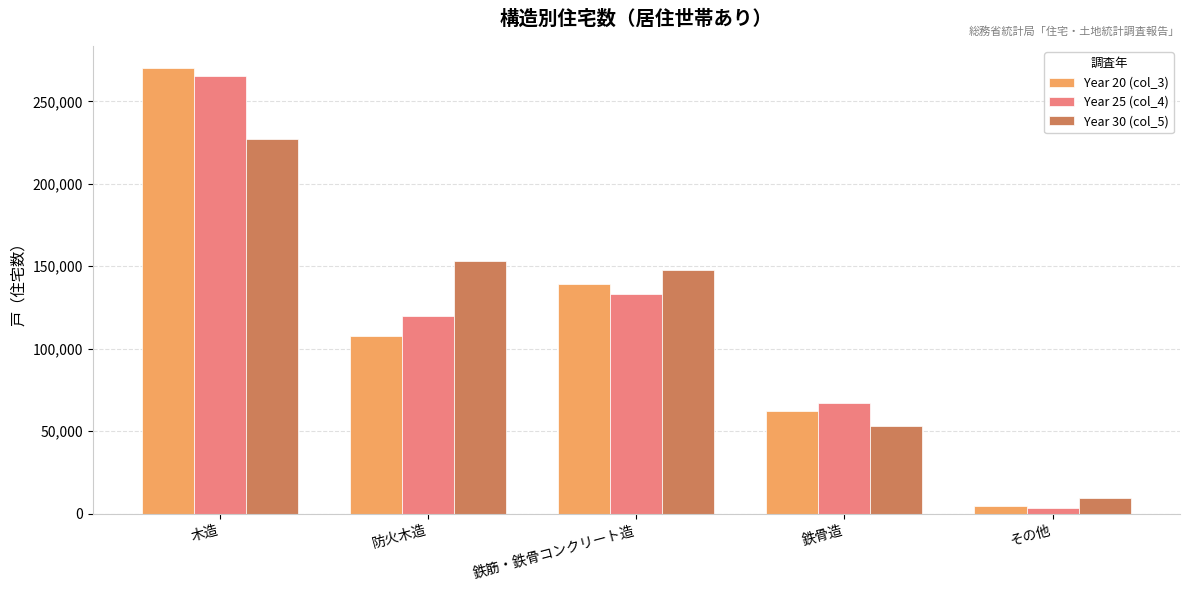

How many distinct data groups are displayed?

3